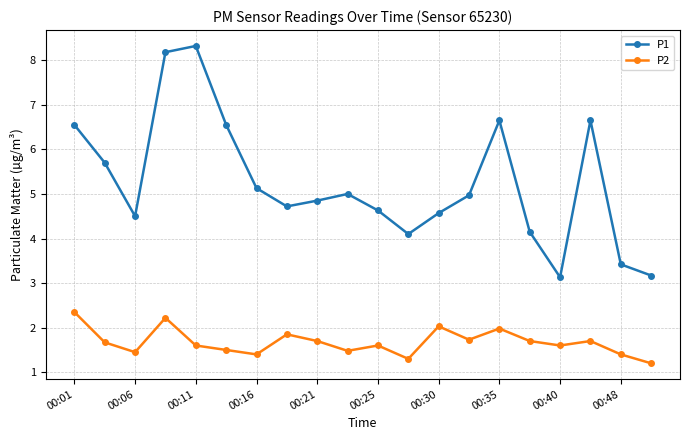

True or false: P1 has more than 1 interior local peaks.

True